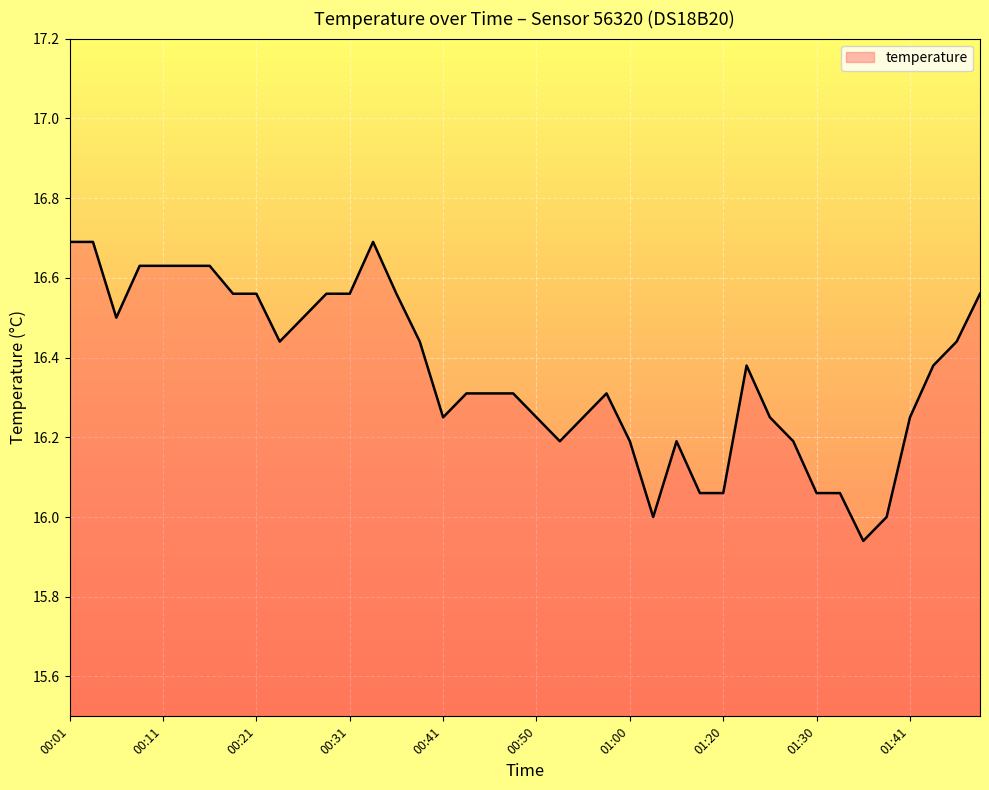

Count the number of categories in the chart.

40